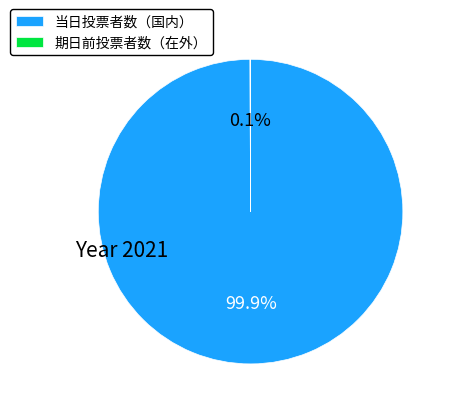

Which slice is the largest?

当日投票者数（国内）